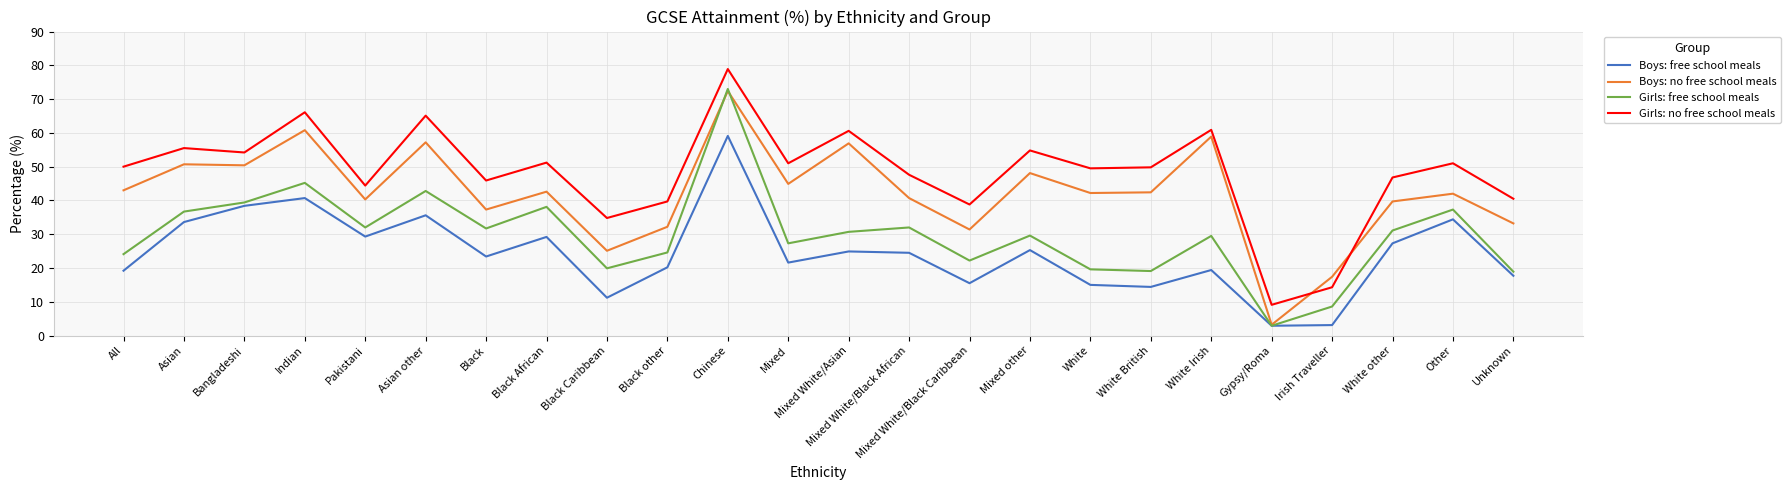

Between White Irish and Unknown, which series saw the biggest shift?

Boys: no free school meals